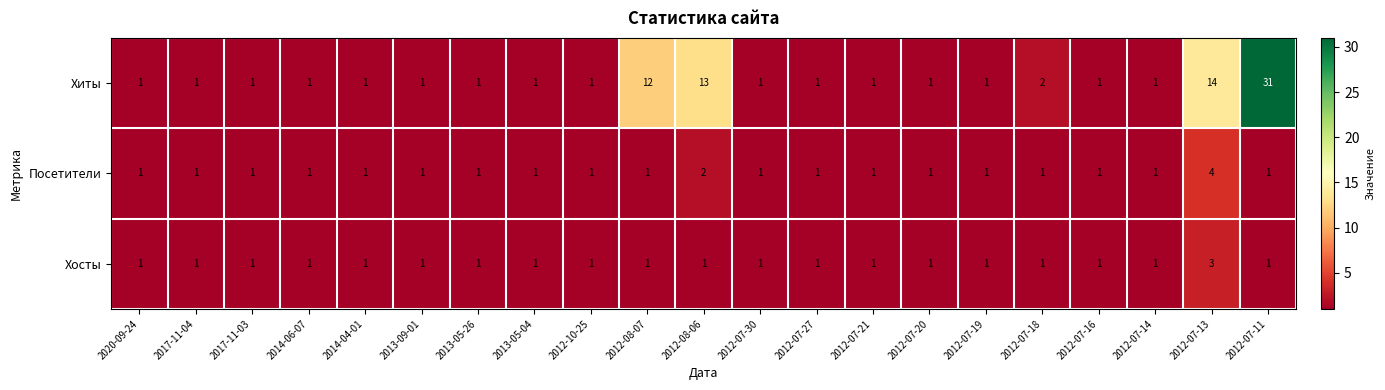

List the series in order of their peak value, highest first.

Хиты, Посетители, Хосты